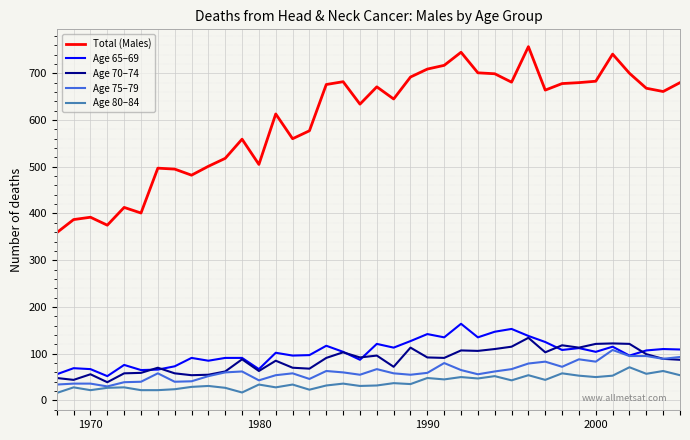

What is the maximum value shown in the chart?

757